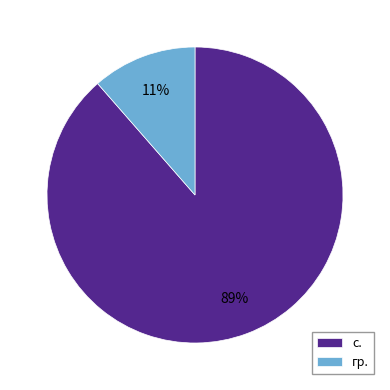

What percentage is the гр. slice, to the nearest percent?

11%